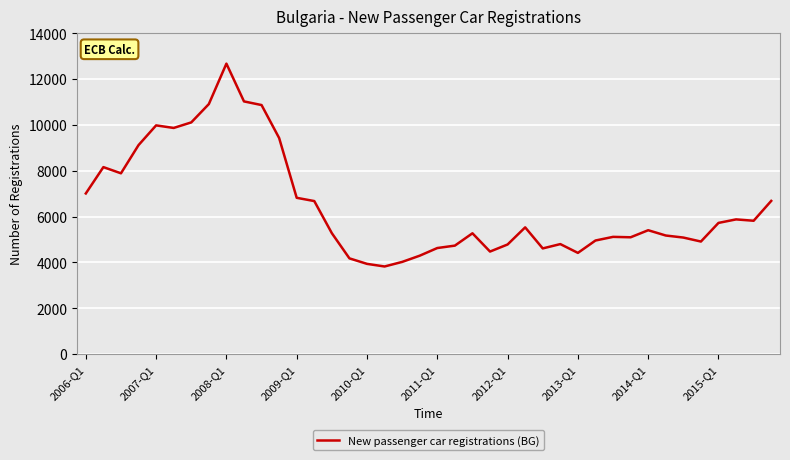

What is the smallest value displayed?

3820